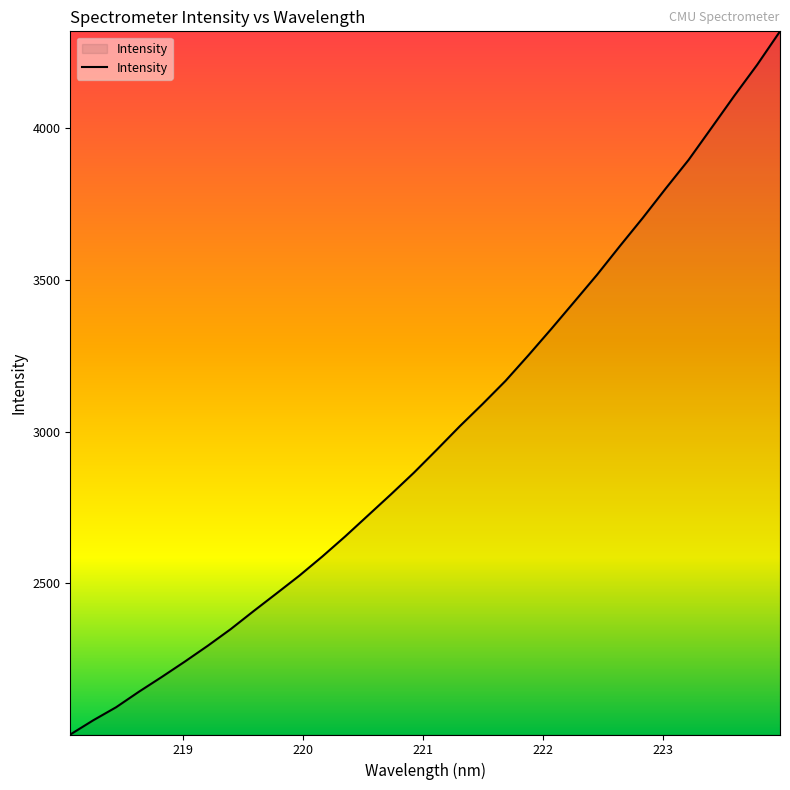

What is the maximum value shown in the chart?

4319.9